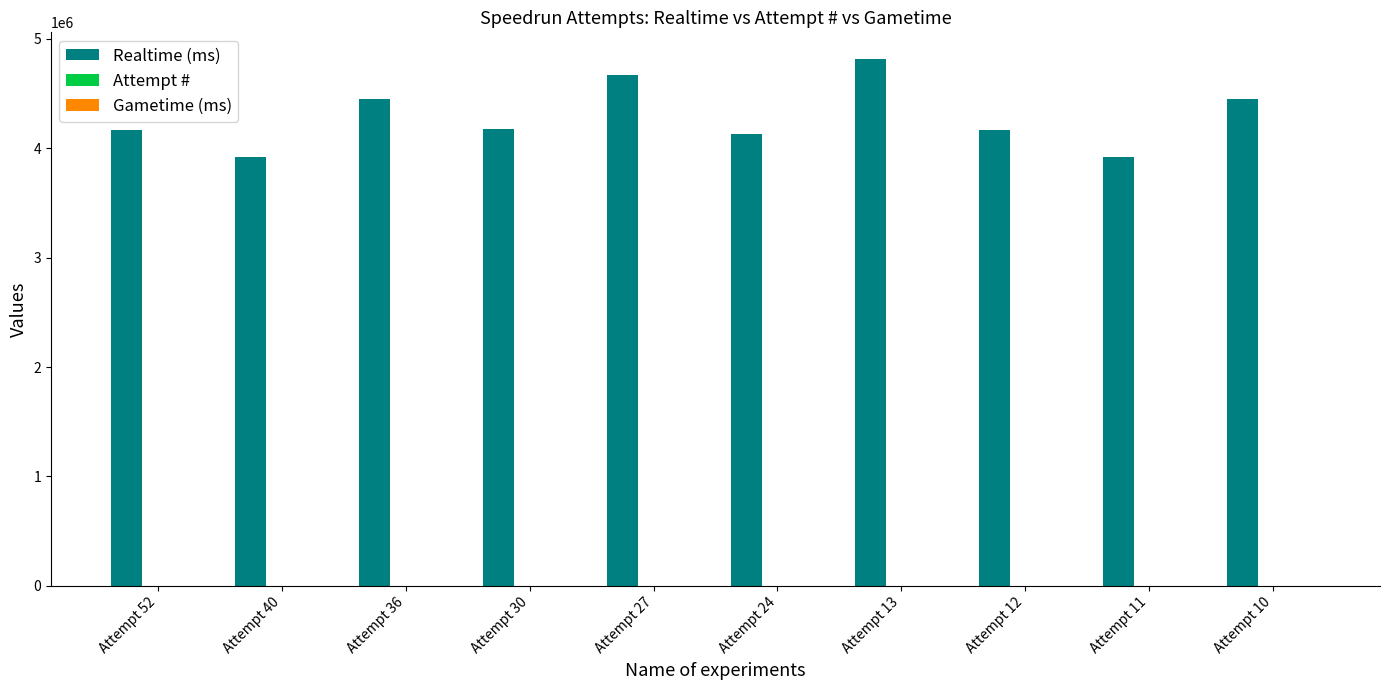

How many groups of bars are there?

10